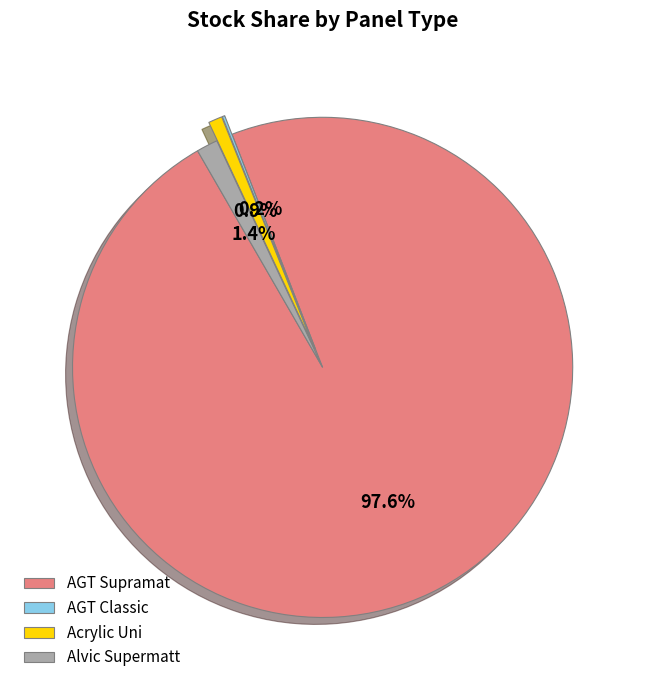

Which slice is the largest?

AGT Supramat